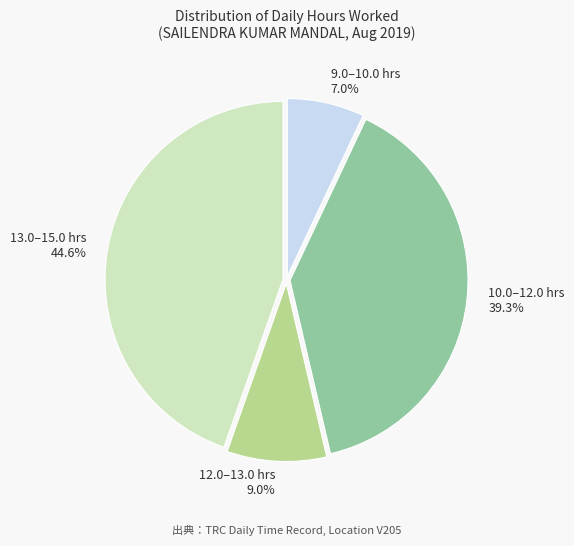

What is the smallest slice in the pie chart?

9.0–10.0 hrs 7.0%